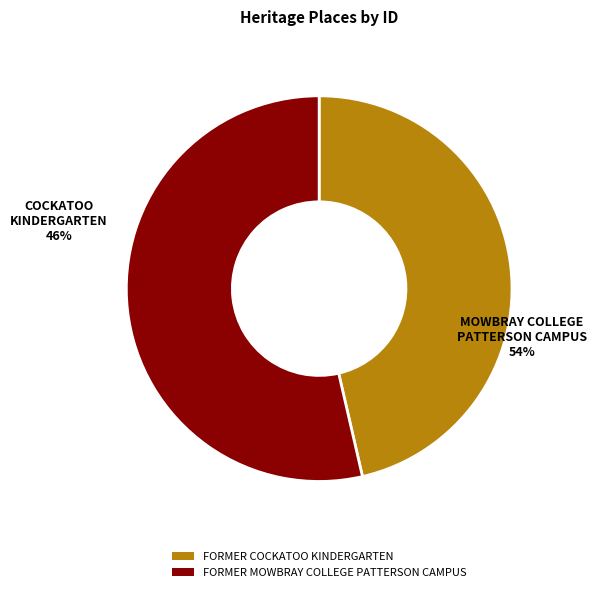

To the nearest percent, what portion does FORMER COCKATOO KINDERGARTEN represent?

46%